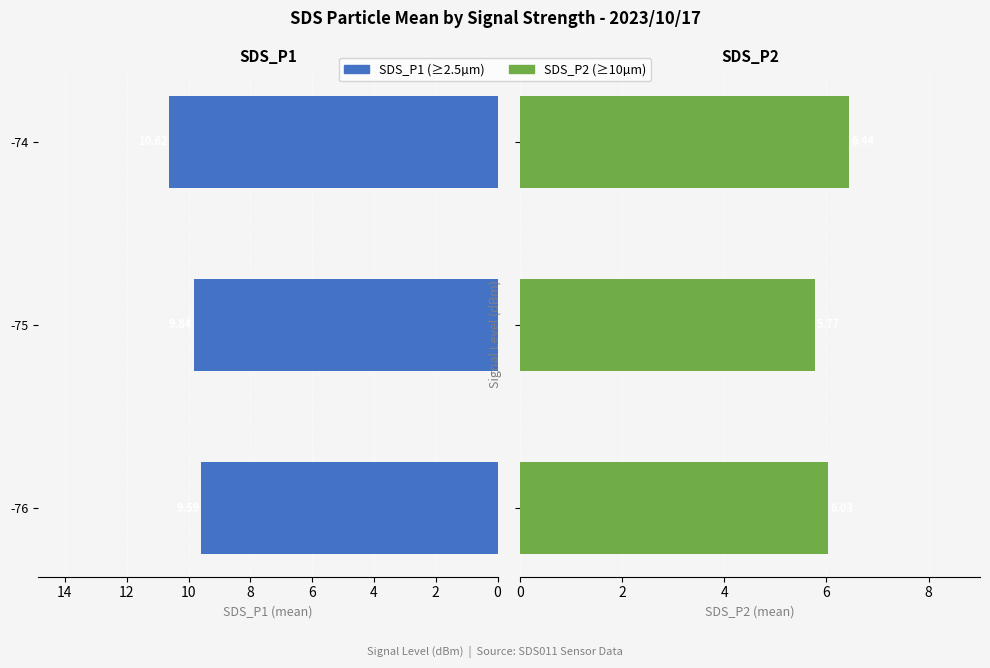

Which series has the largest total across all categories?

SDS_P1